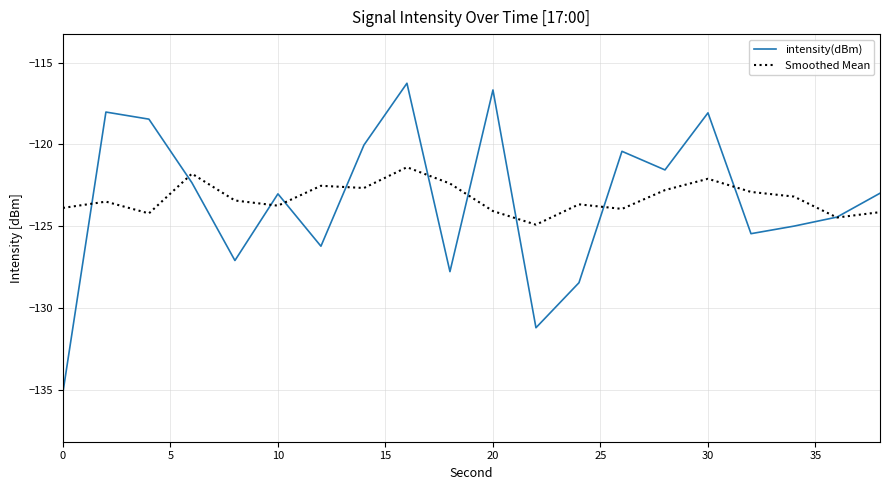

What is the difference between the second highest and second lowest values in the Smoothed Mean series?

2.7